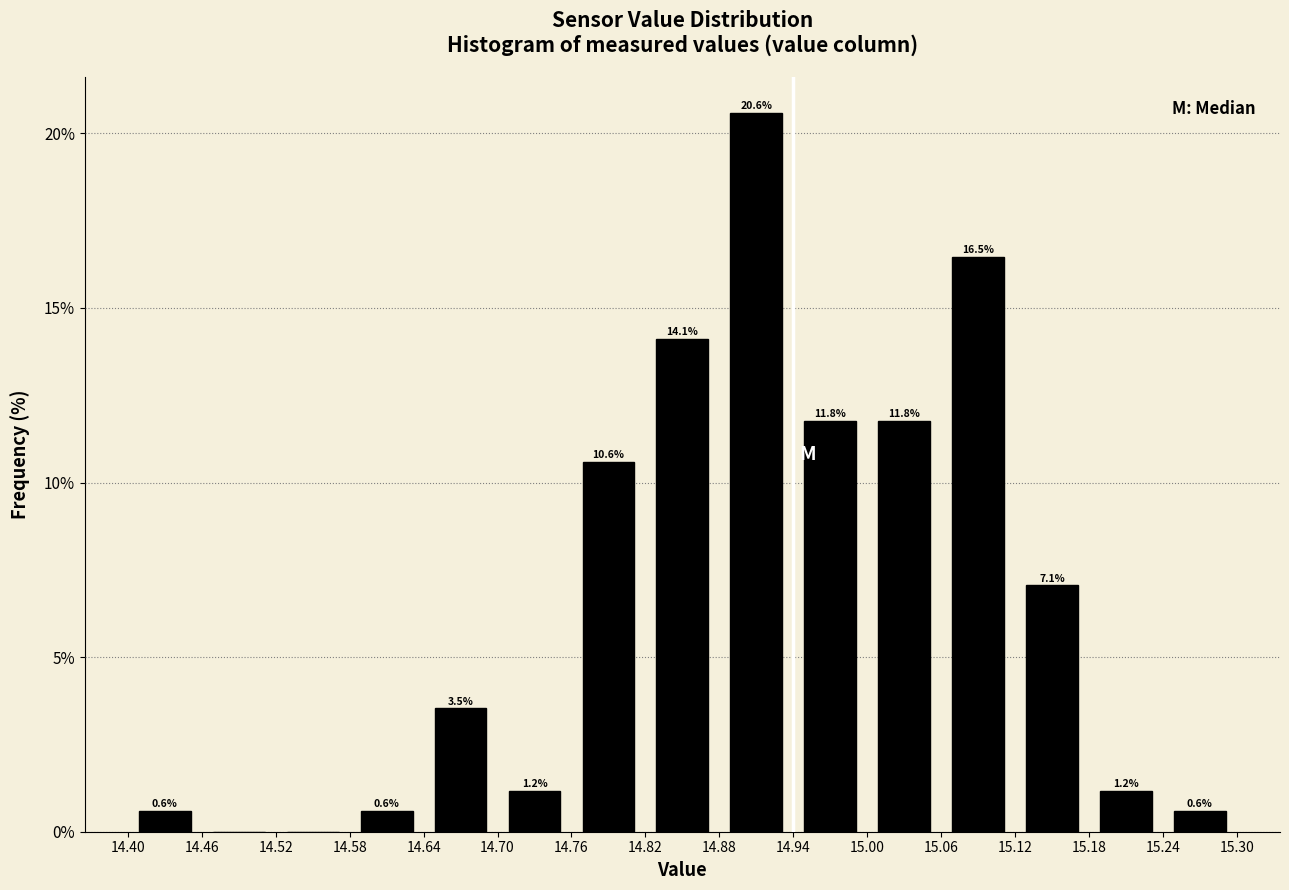

Over which range of the x-axis is the bar tallest?

14.88 to 14.94